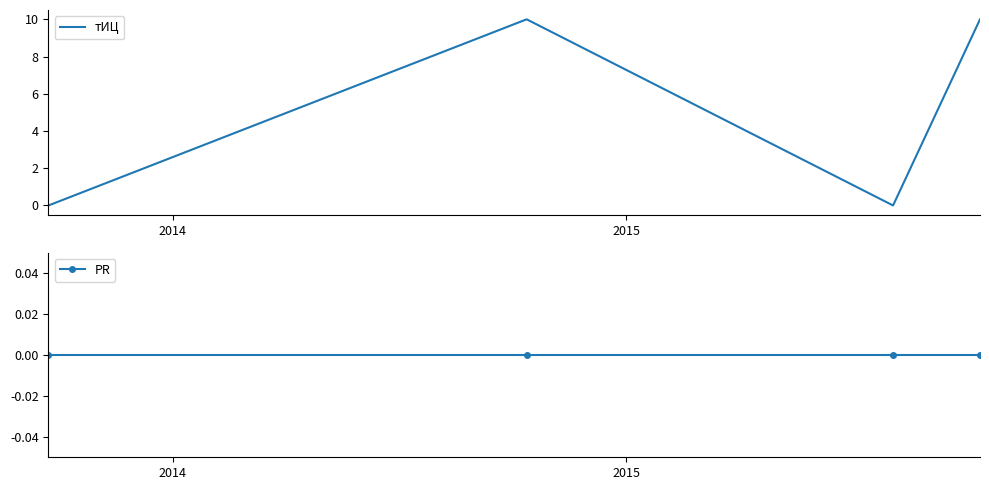

Count the number of categories in the chart.

4